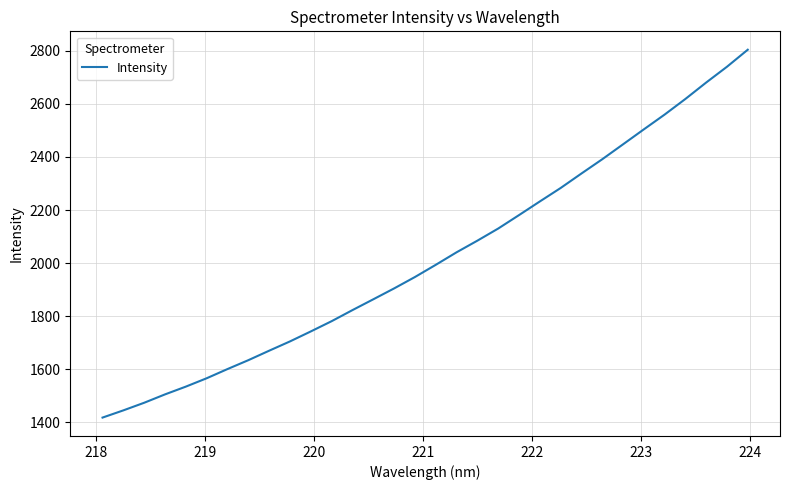

What is the greatest value displayed?

2804.5